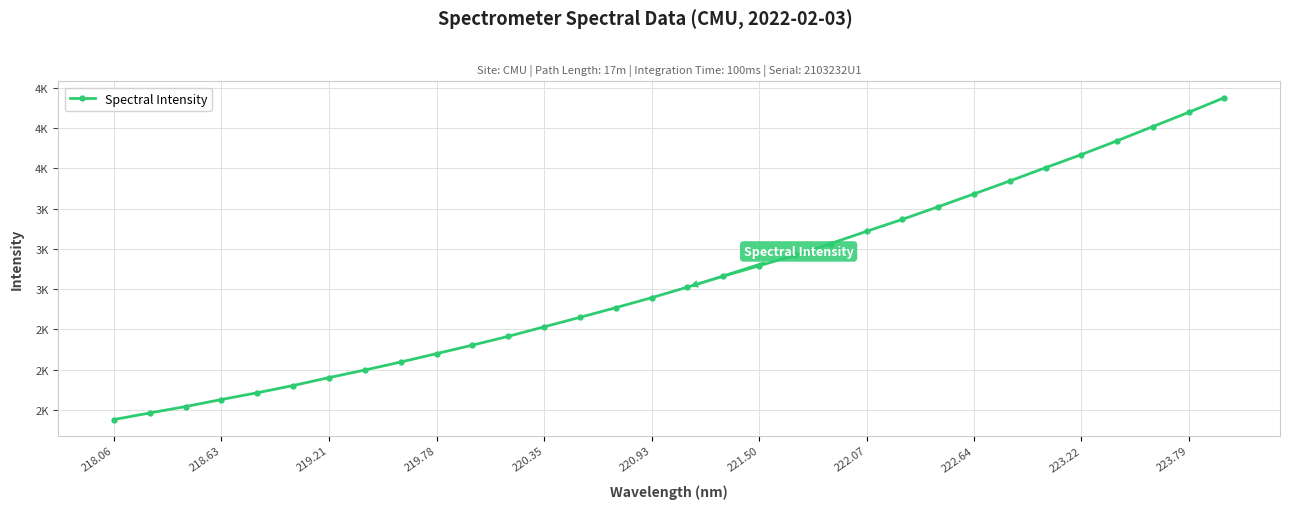

What is the sum of all values?

89766.0